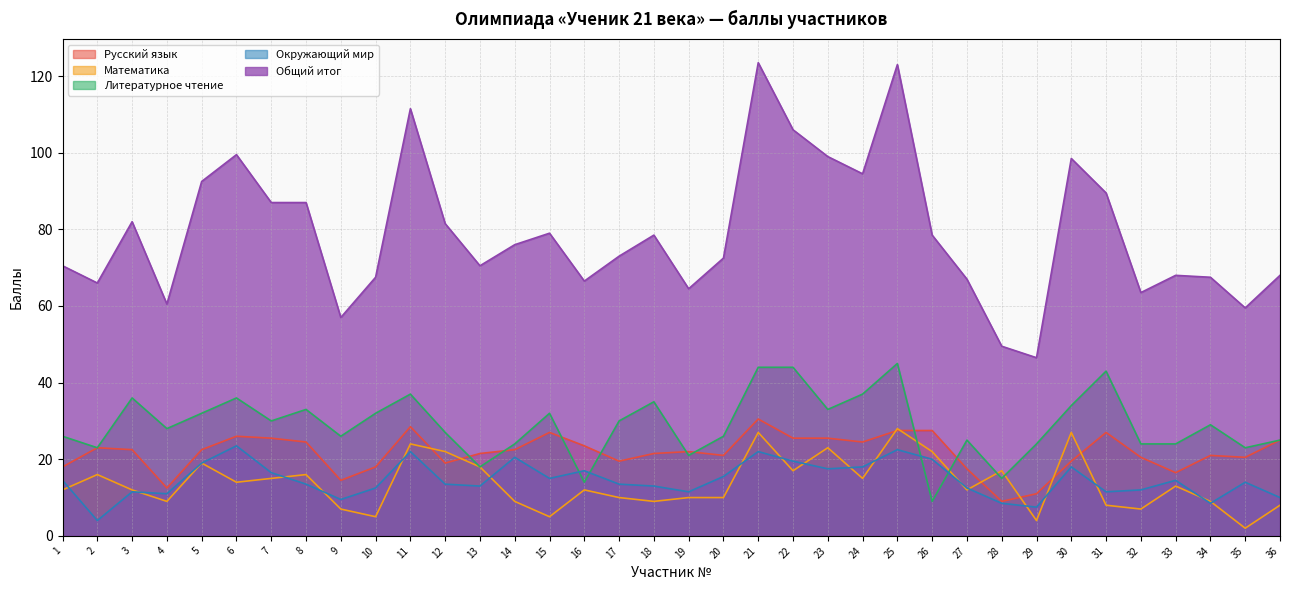

What is the spread (max minus min) of values at 22?

89.0